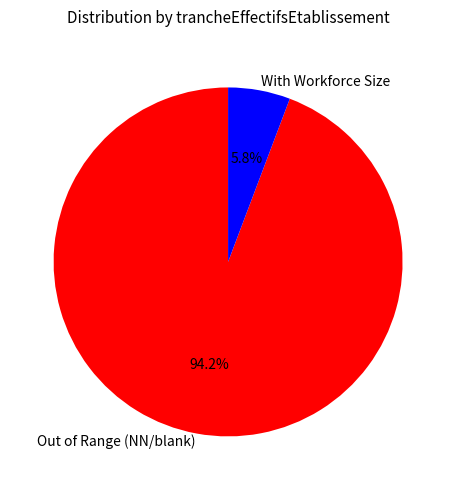

What is the smallest slice in the pie chart?

With Workforce Size